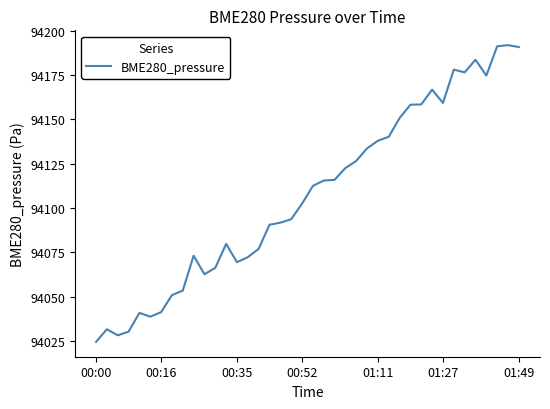

What is the greatest value displayed?

94191.8